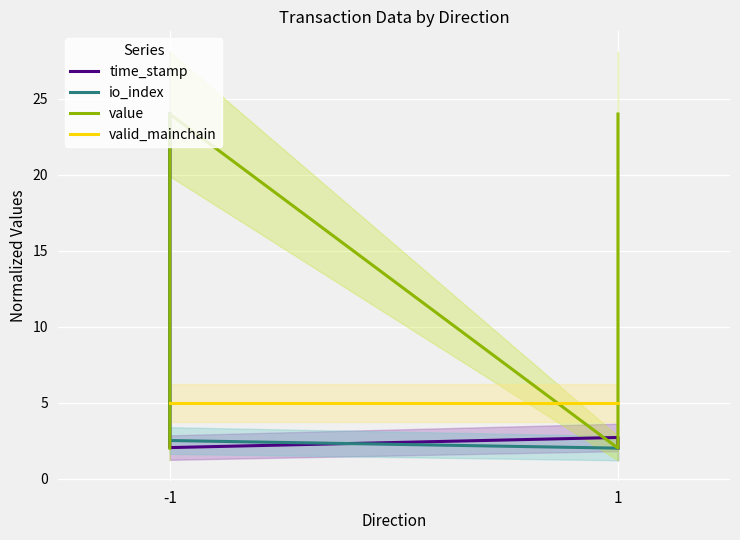

The time_stamp series shows 2.7 at 1. True or false?

True